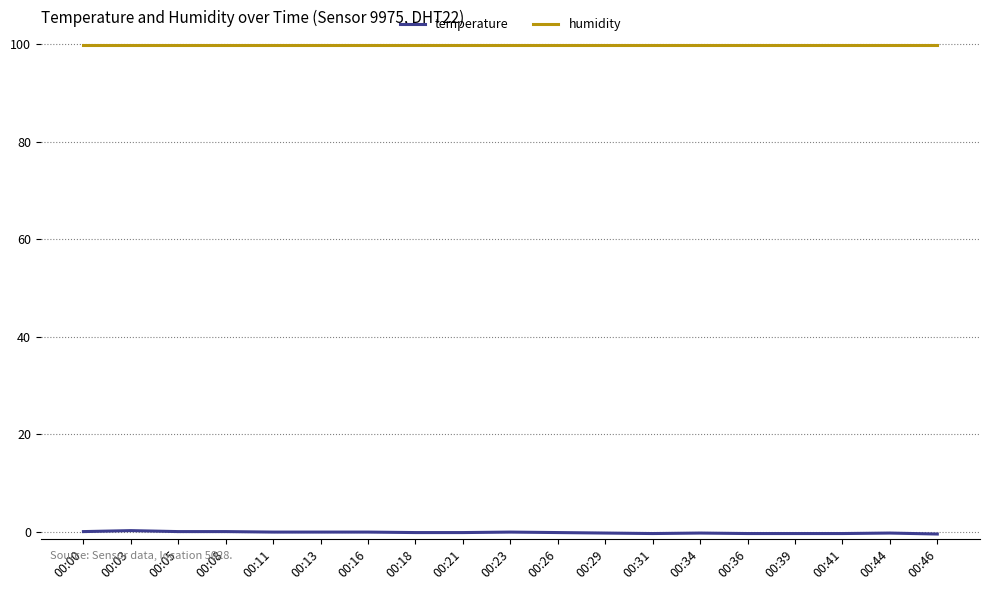

List the series in order of their overall mean, lowest first.

temperature, humidity